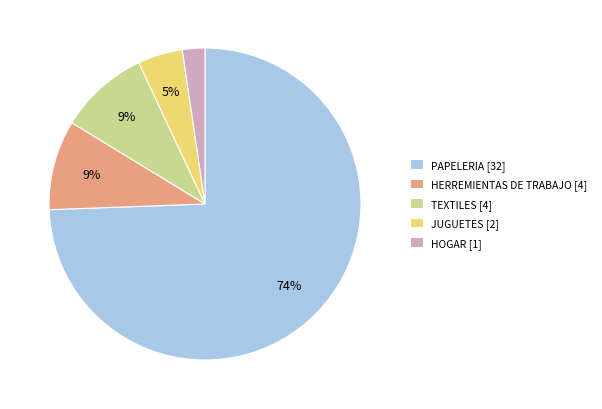

To the nearest percent, what is the average slice percentage?

20%